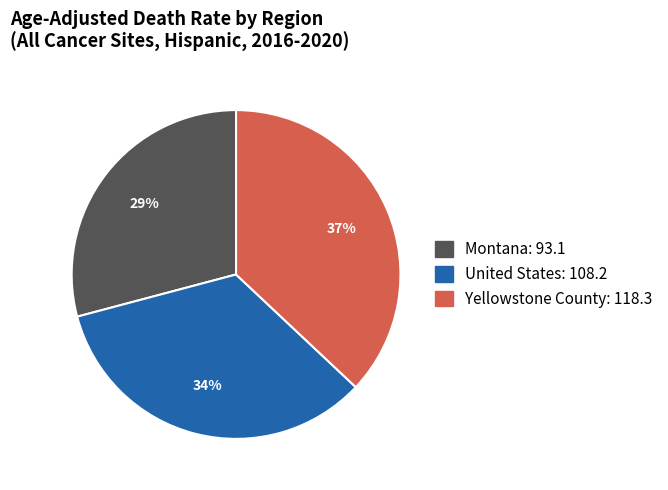

What percentage is the Montana slice, to the nearest percent?

29%